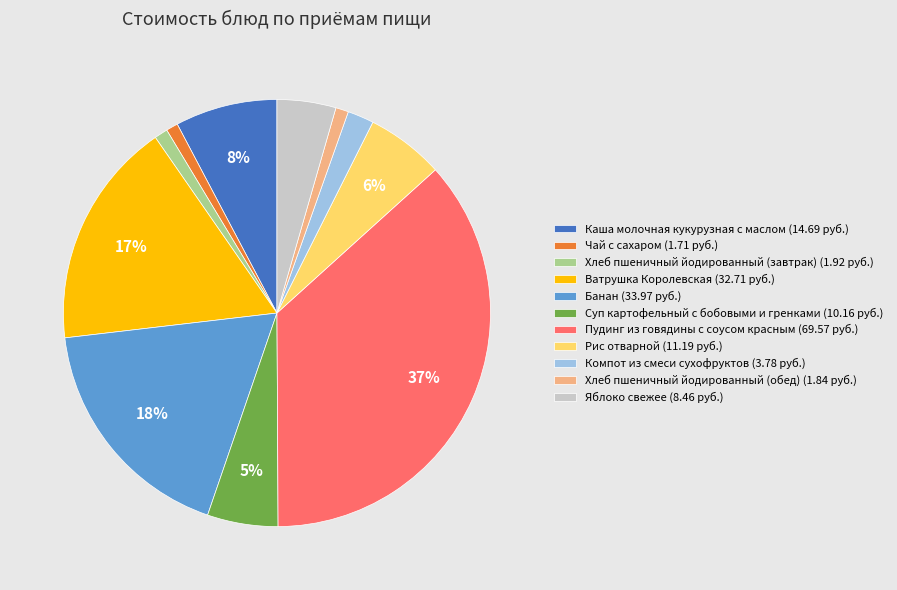

Is there any slice that represents more than half of the pie?

No